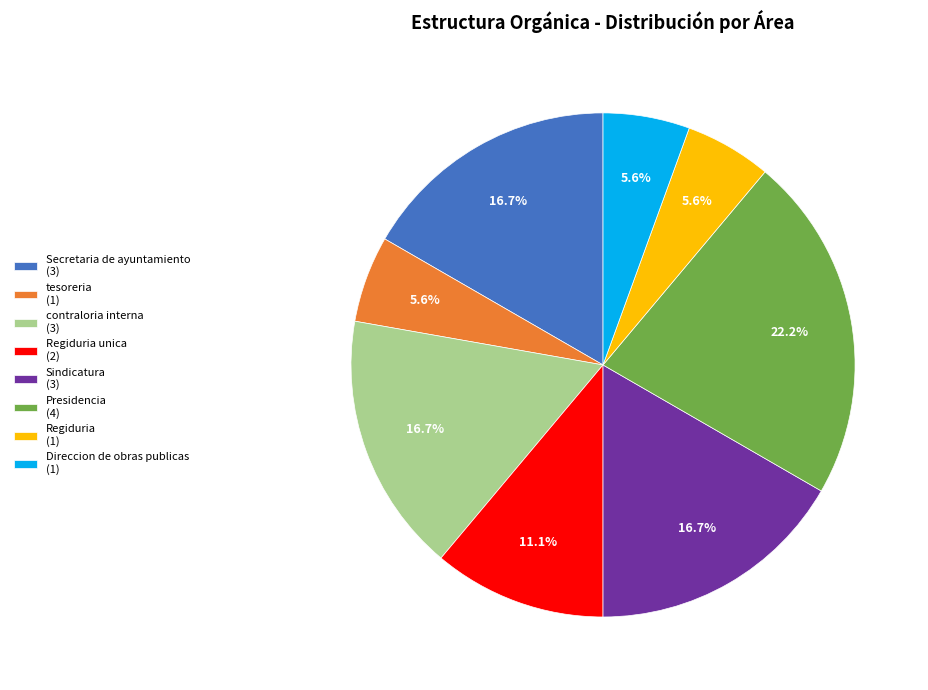

Does contraloria interna (3) represent more than half of the total?

No